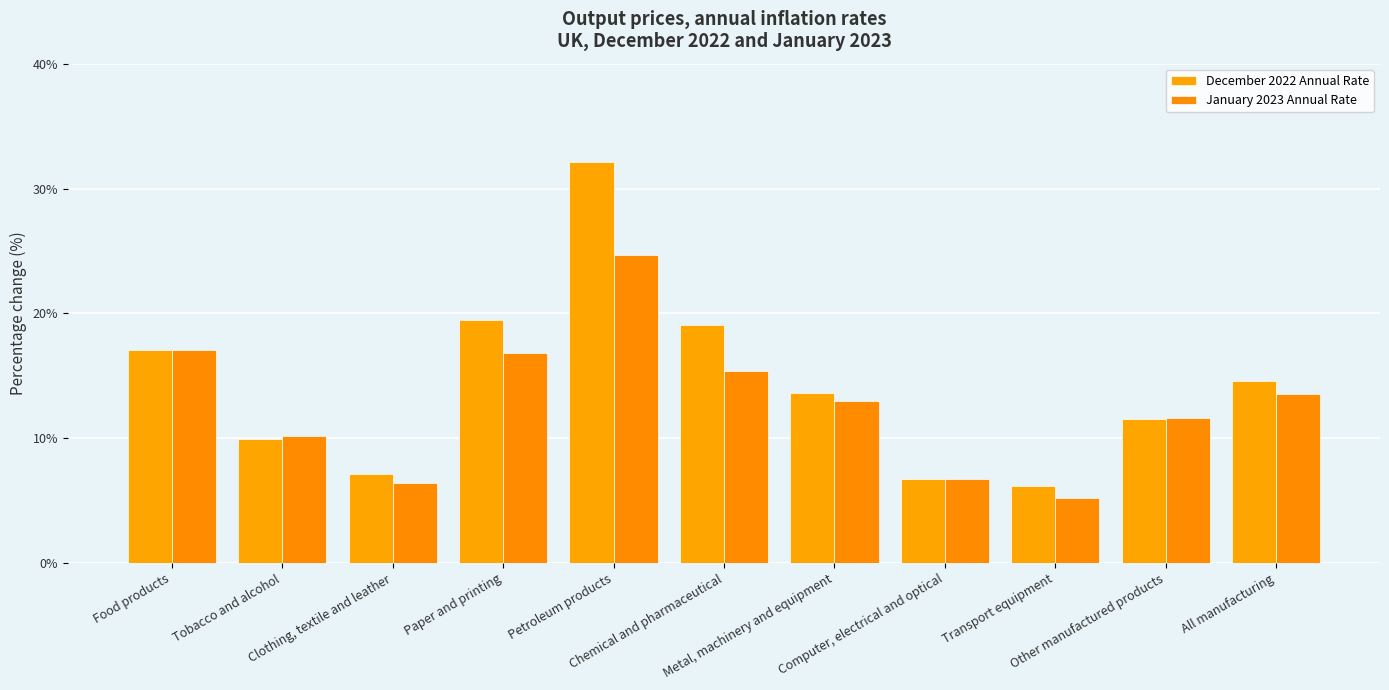

At which label does January 2023 Annual Rate first exceed 13?

Food products